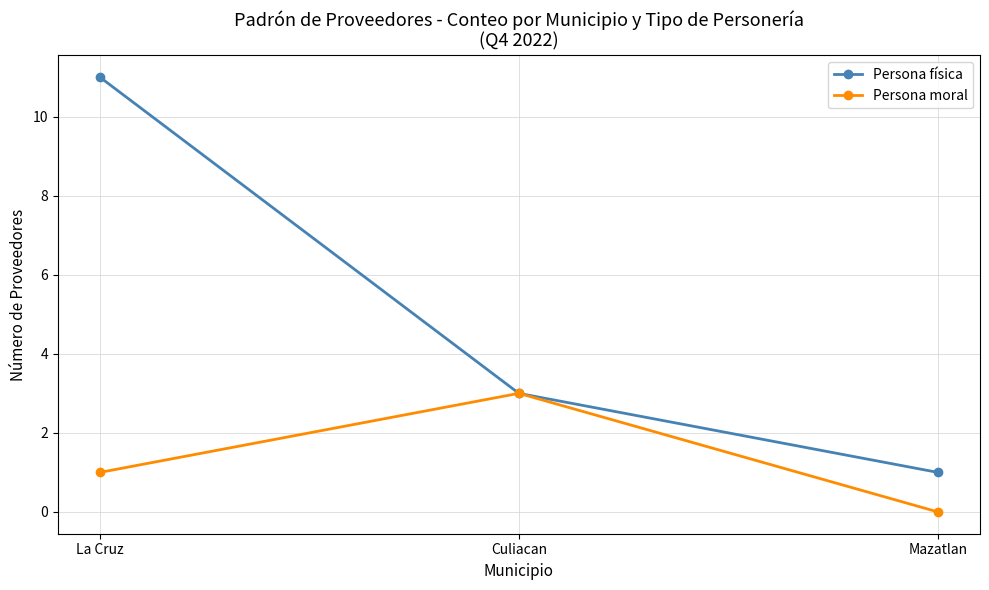

List the series in order of their overall mean, lowest first.

Persona moral, Persona física